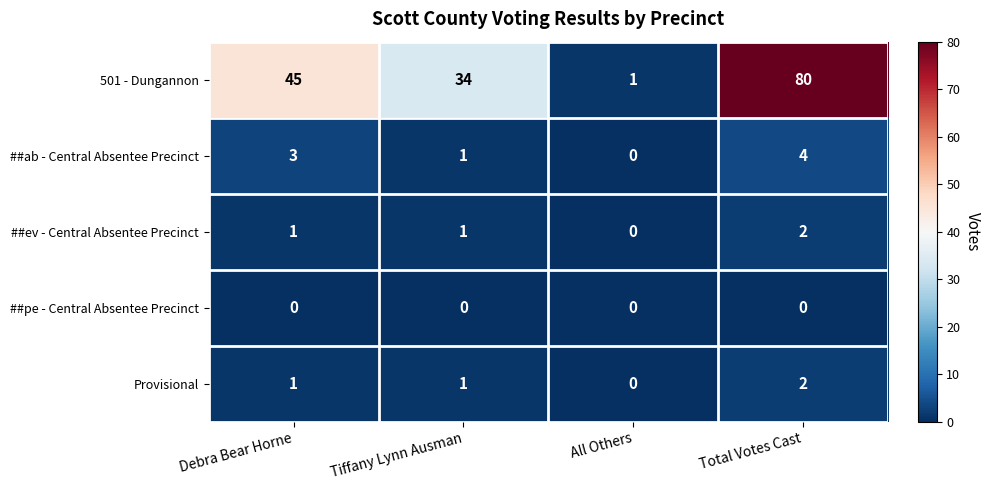

Which label corresponds to the largest value in the chart?

Total Votes Cast